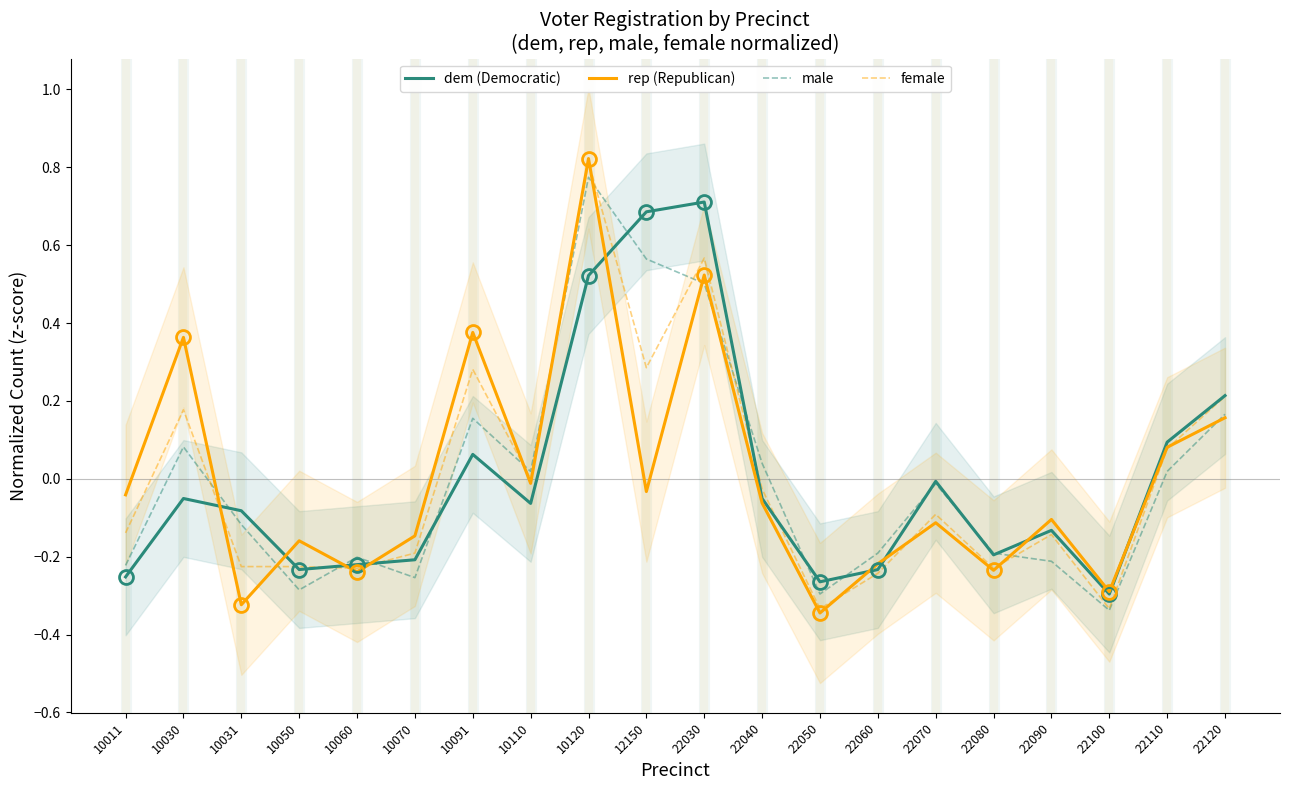

Which category has the highest value in the male series?

10120